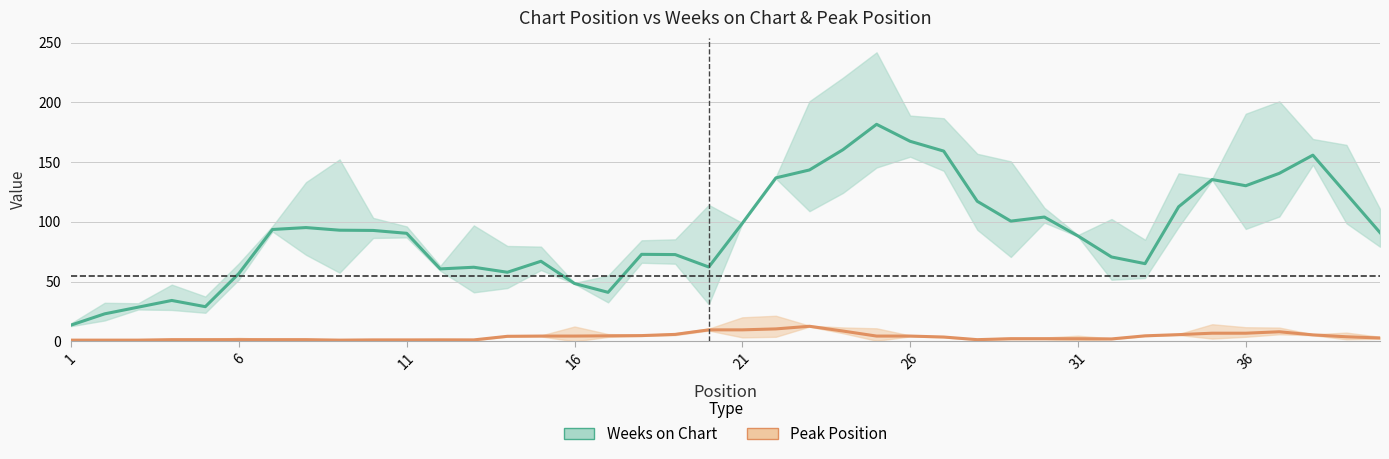

How many data points in Peak Position are less than 3?

19